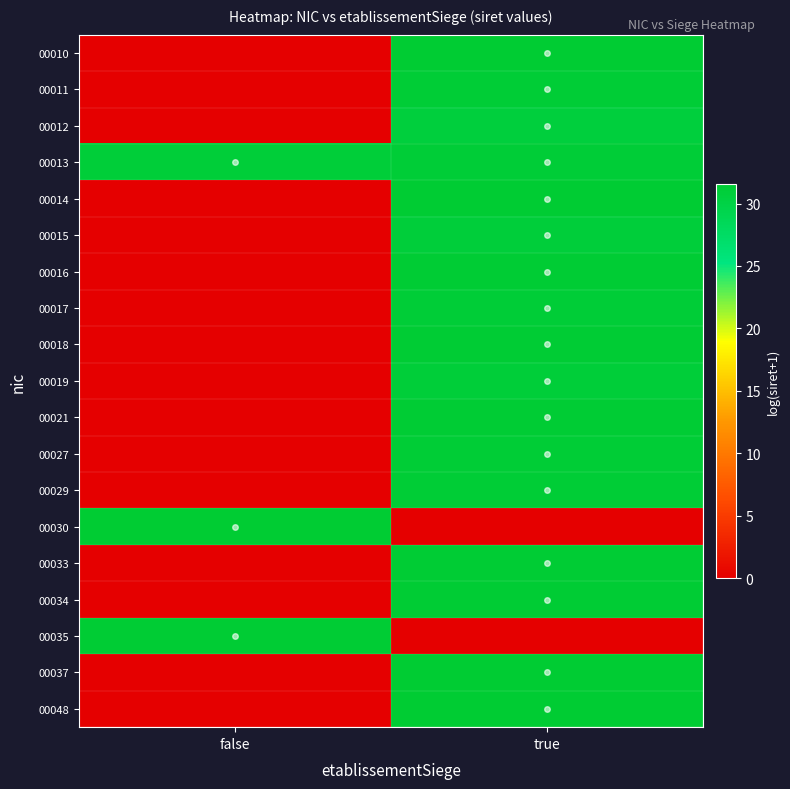

Count the number of data series in this chart.

19